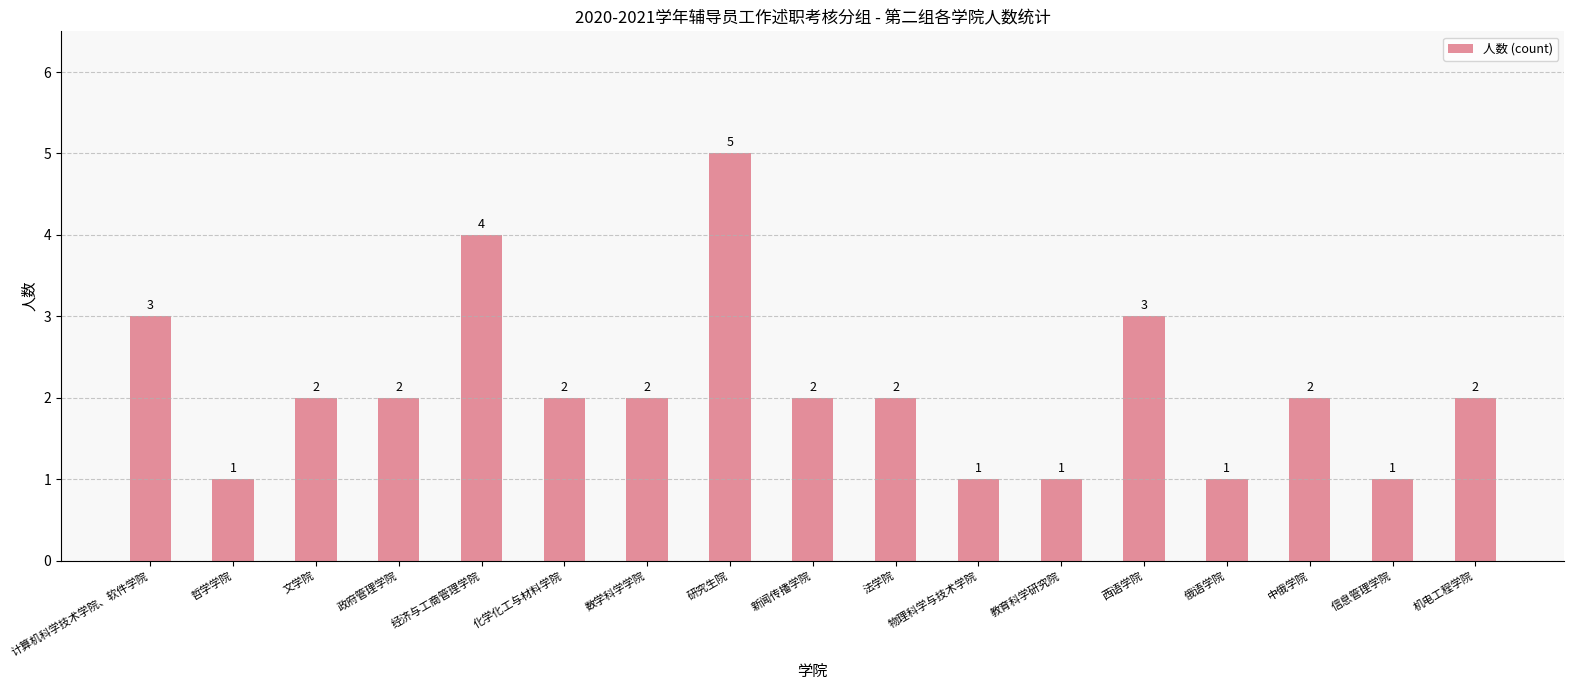

What is the value of the 11th bar from the left?

1